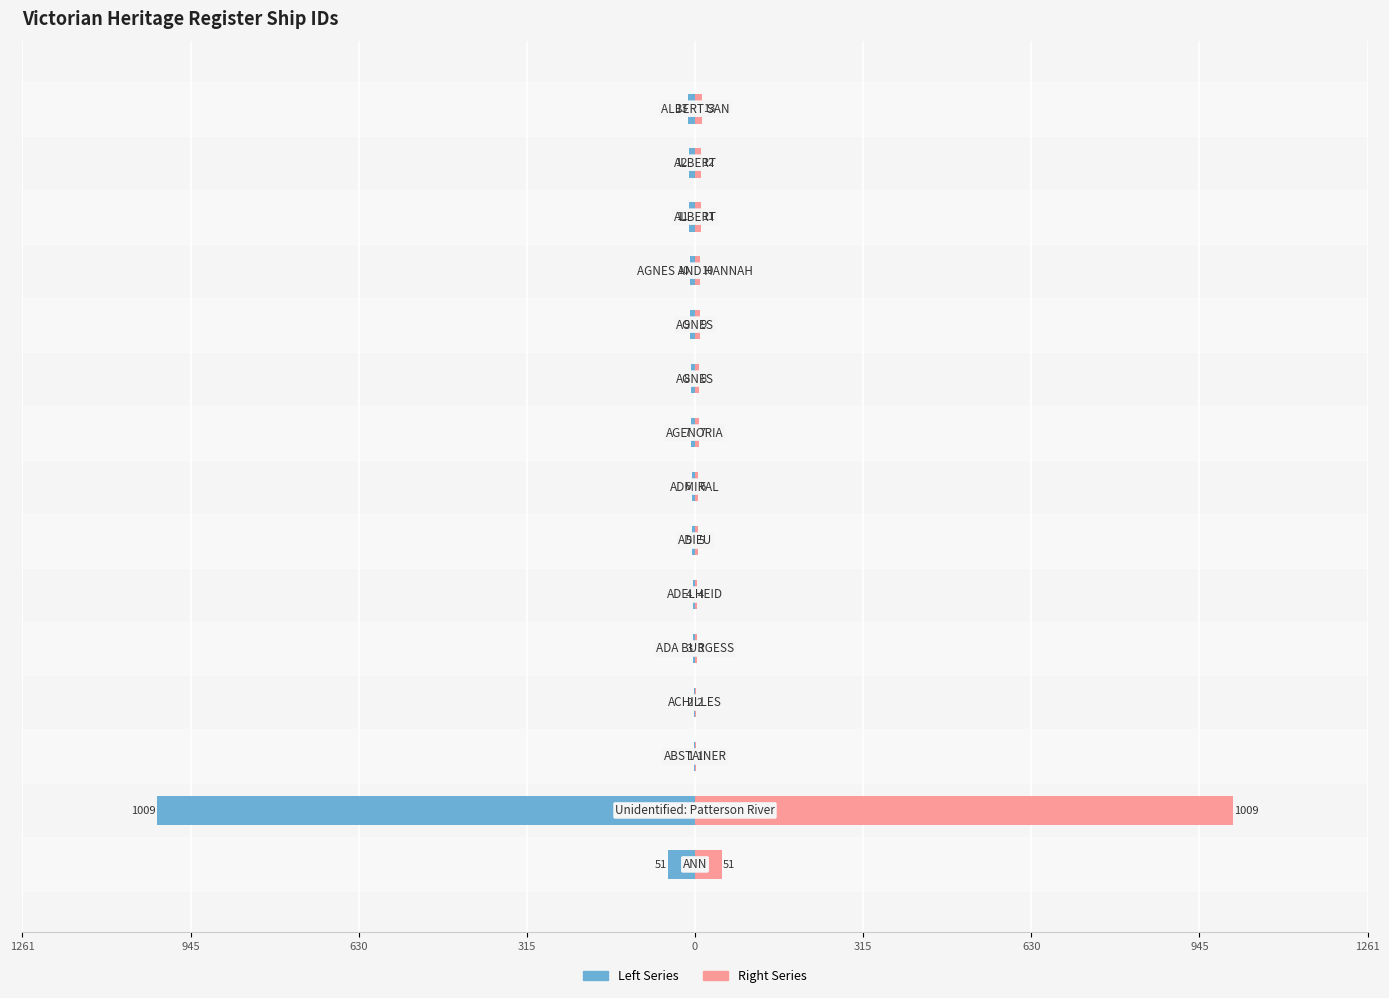

What is the smallest value displayed?

-1009